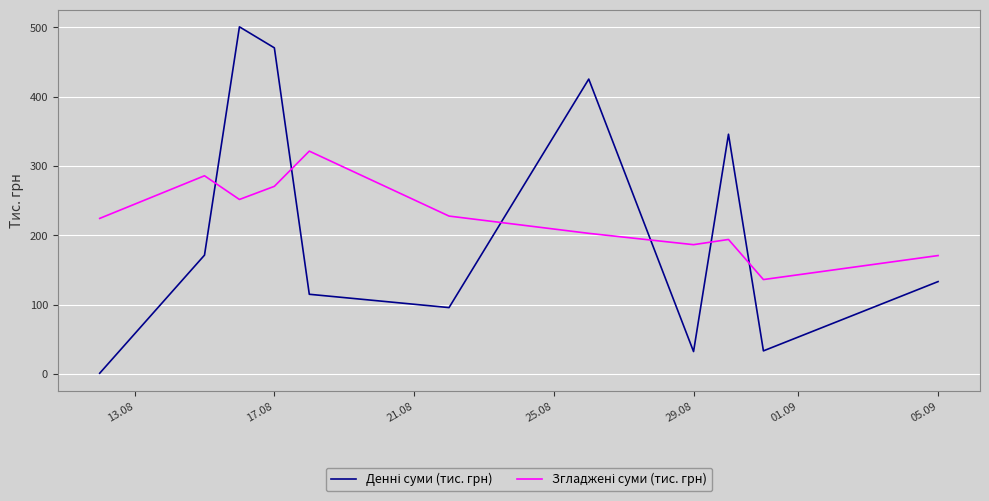

Does the chart have visible grid lines?

Yes